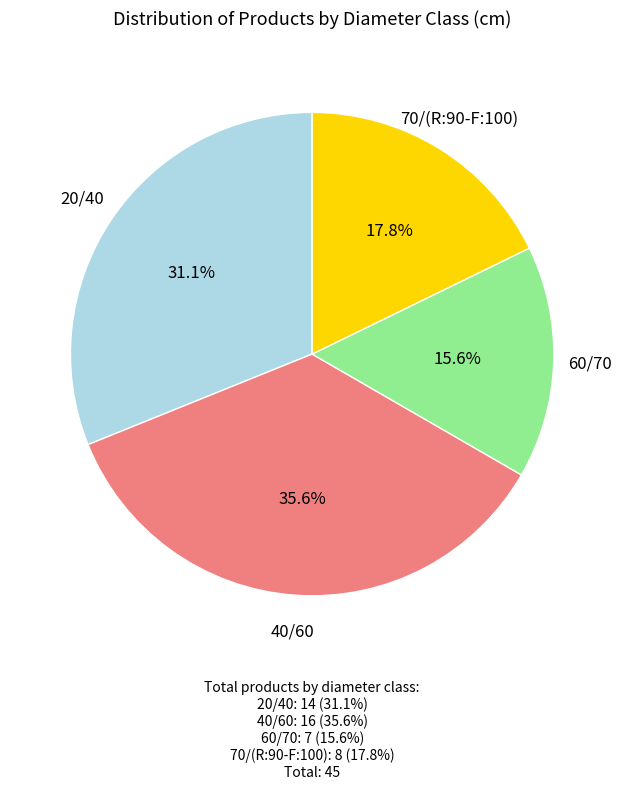

Rank the categories by value from highest to lowest.

40/60, 20/40, 70/(R:90-F:100), 60/70